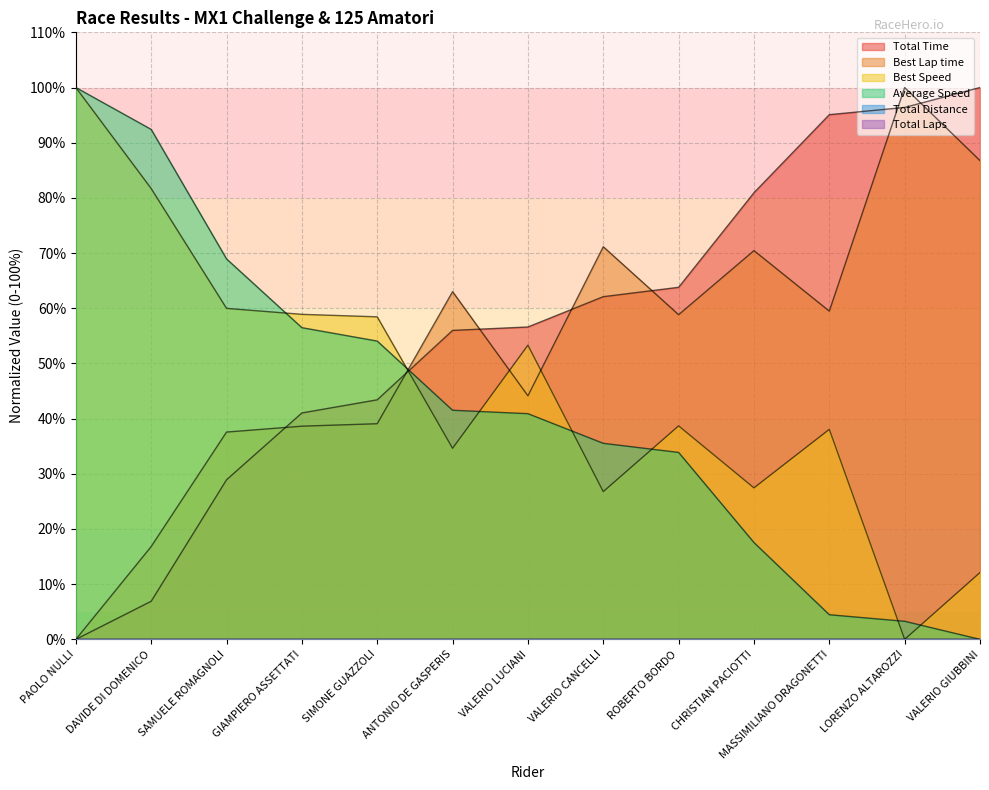

Reading left to right, what are all the values shown in this chart?

Total Time: 0.0	6.9	28.9	41.0	43.4	56.0	56.6	62.1	63.8	80.9	95.1	96.4	100.0
Best Lap time: 0.0	16.8	37.6	38.6	39.1	63.0	44.1	71.2	58.8	70.4	59.5	100.0	86.8
Best Speed: 100.0	81.7	60.0	58.9	58.4	34.6	53.3	26.8	38.7	27.5	38.1	0.0	12.1
Average Speed: 100.0	92.4	68.9	56.5	54.1	41.5	40.9	35.5	33.9	17.5	4.5	3.3	0.0